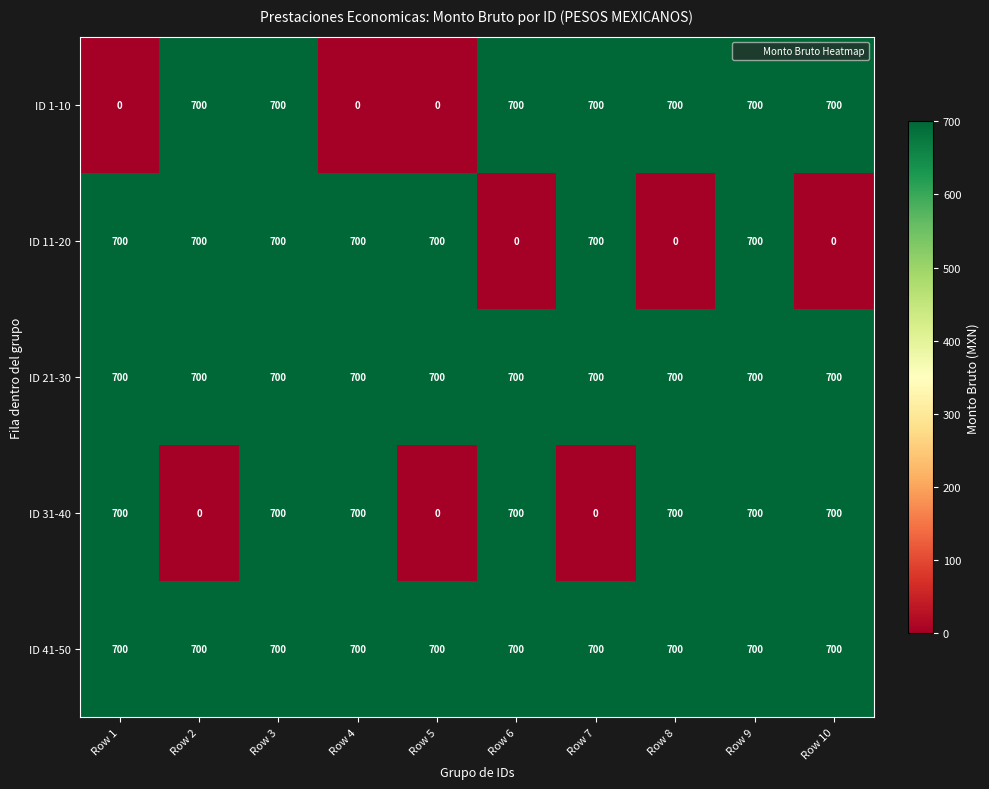

What is the approximate value of ID 21-30 at Row 10?

700